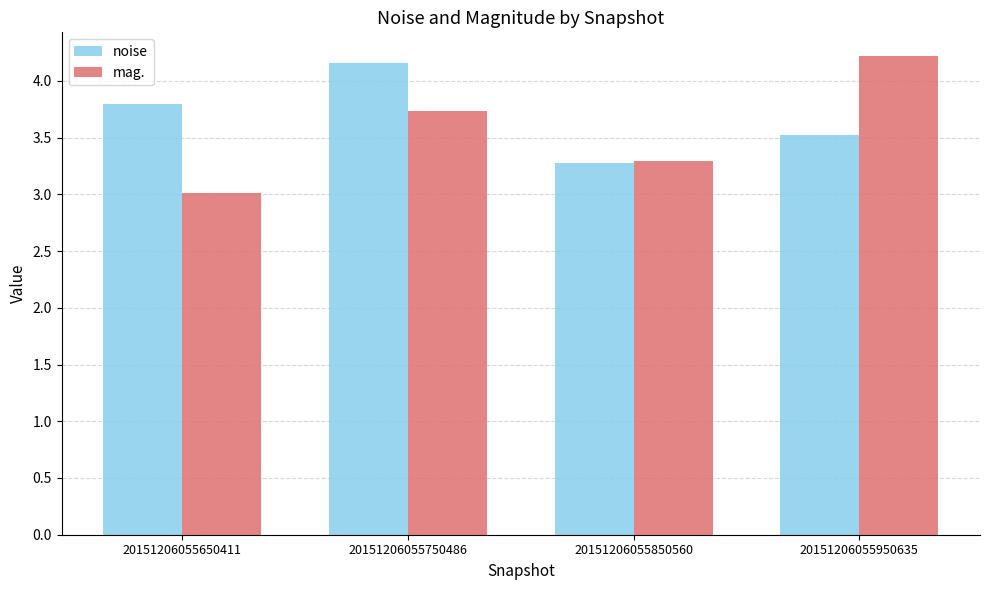

Reading left to right, extract all data points from this chart.

noise: 3.8	4.2	3.3	3.5
mag.: 3.0	3.7	3.3	4.2